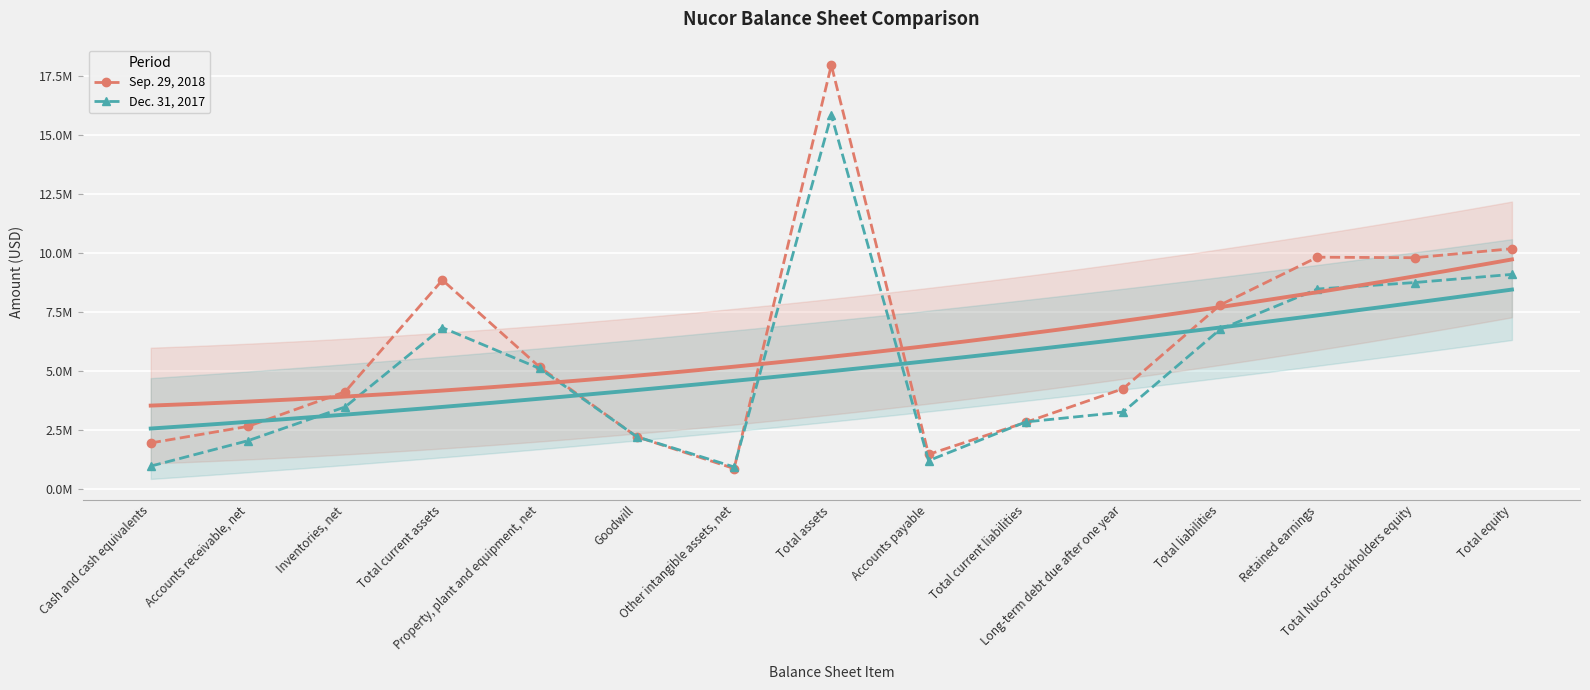

Which series has the largest range (max minus min)?

Sep. 29, 2018